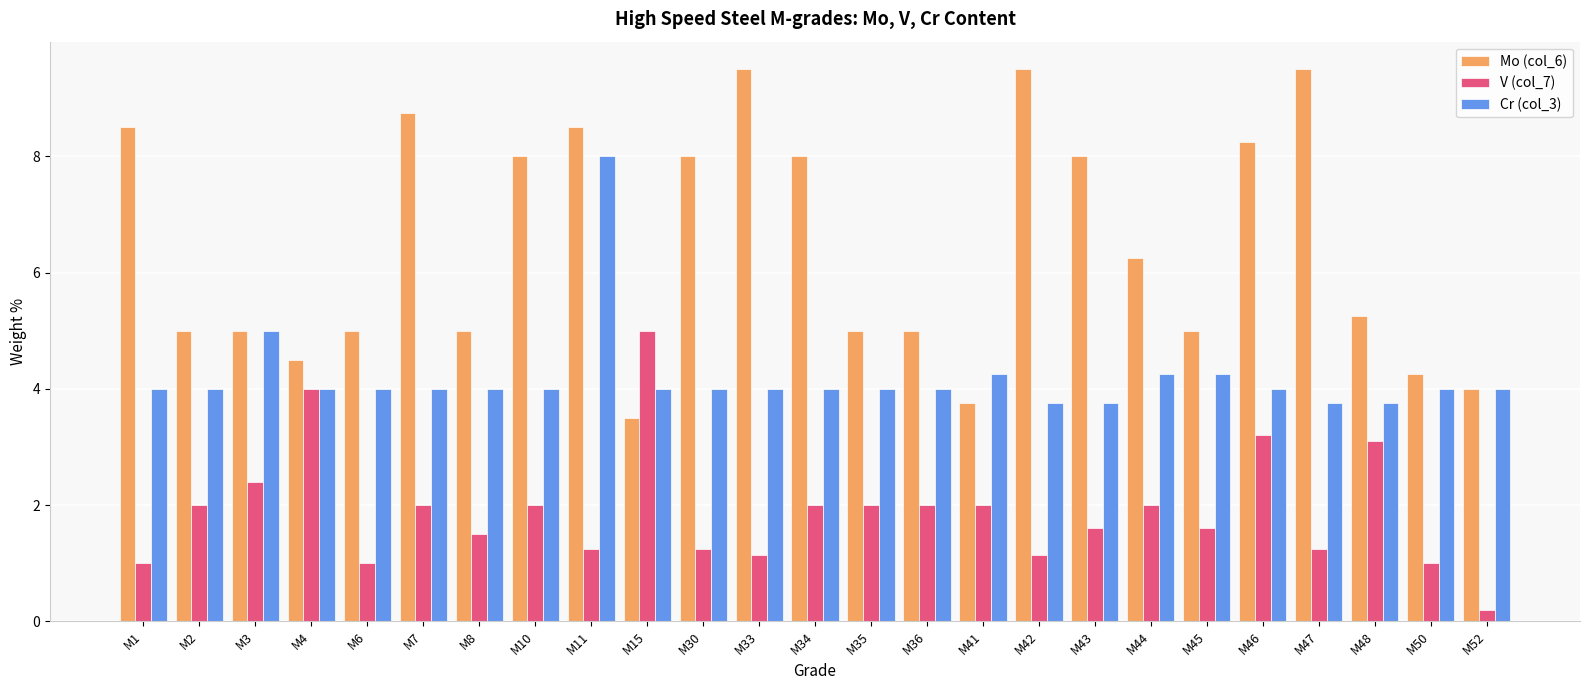

What is the total value across all series at M33?

14.7